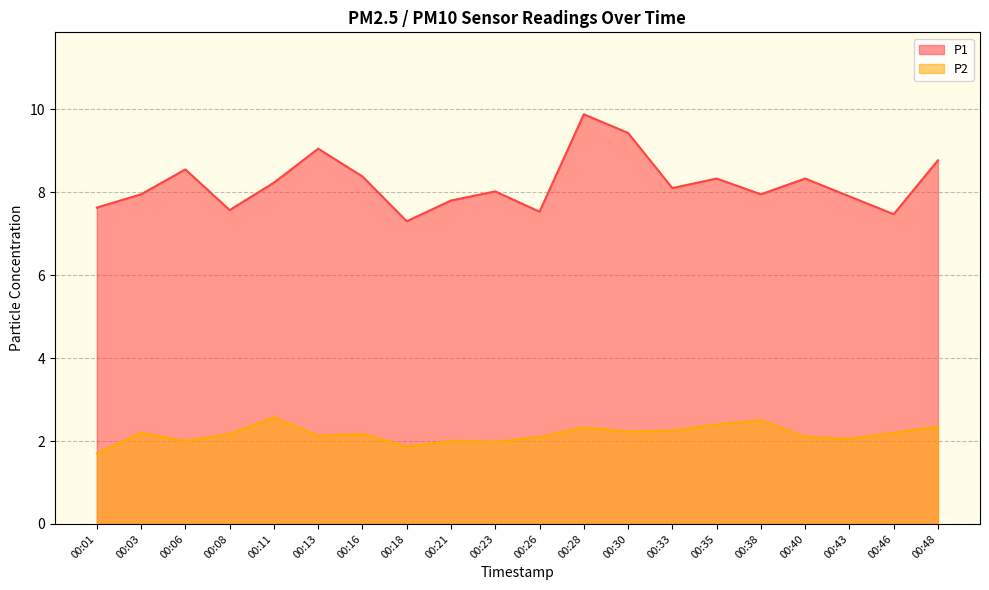

What is the maximum value for P2?

2.6